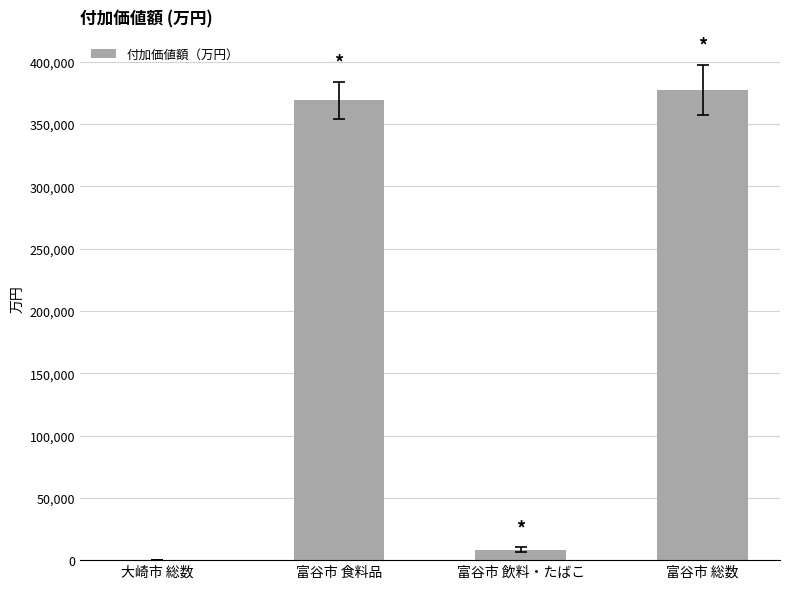

Reading left to right, what are all the values shown in this chart?

0	369113	8487	377600